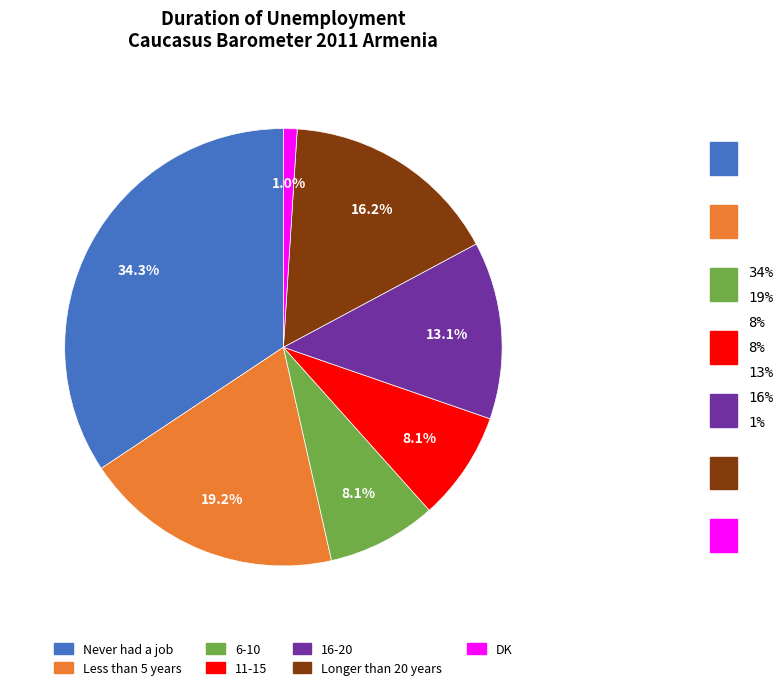

Which slice is the largest?

Never had a job